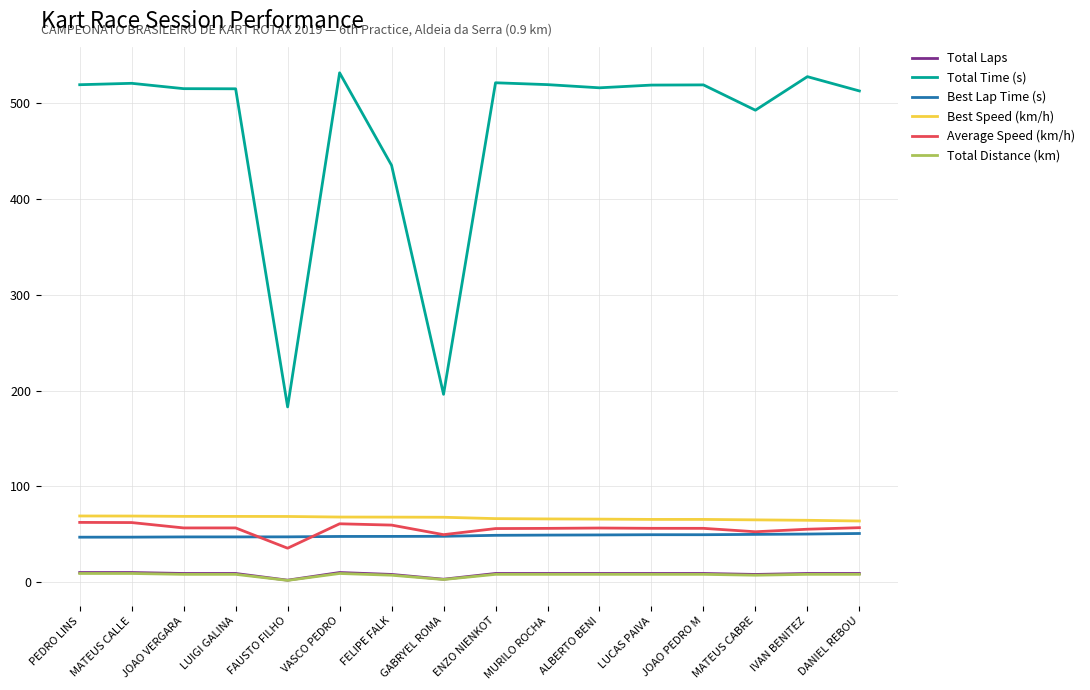

What is the lowest value of the Total Time (s) series?

183.0